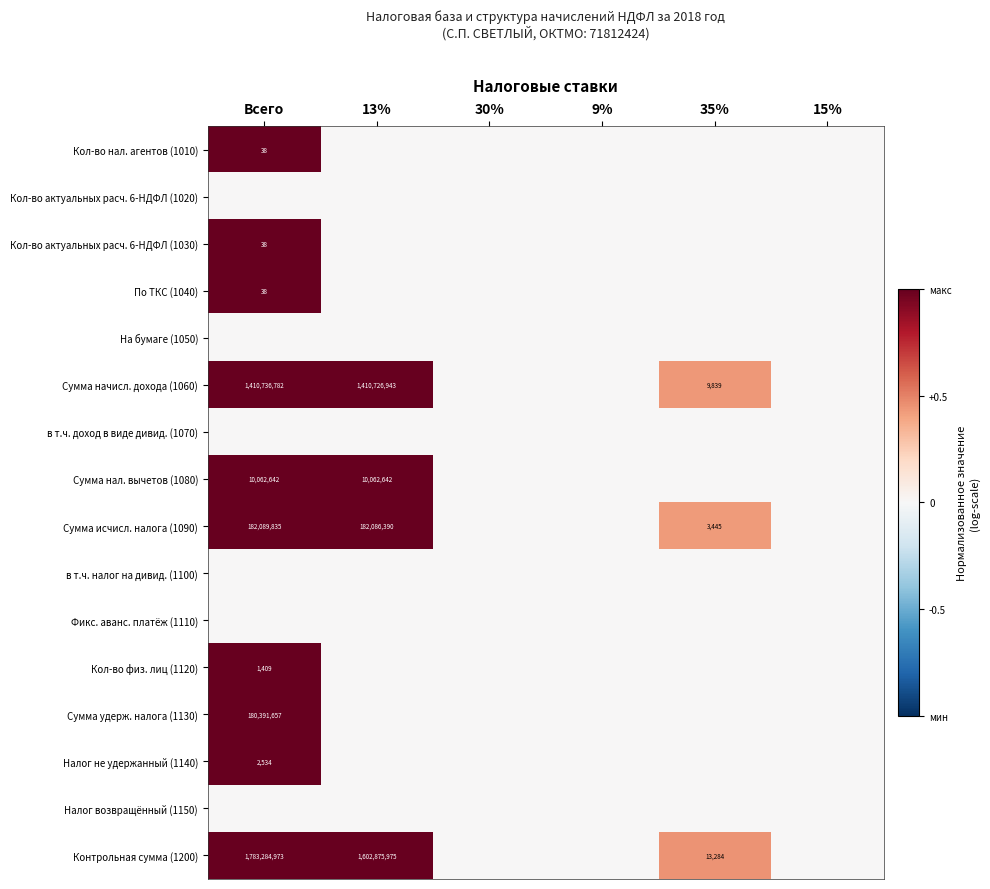

The value of Сумма исчисл. налога (1090) at Всего is 254024659. True or false?

False